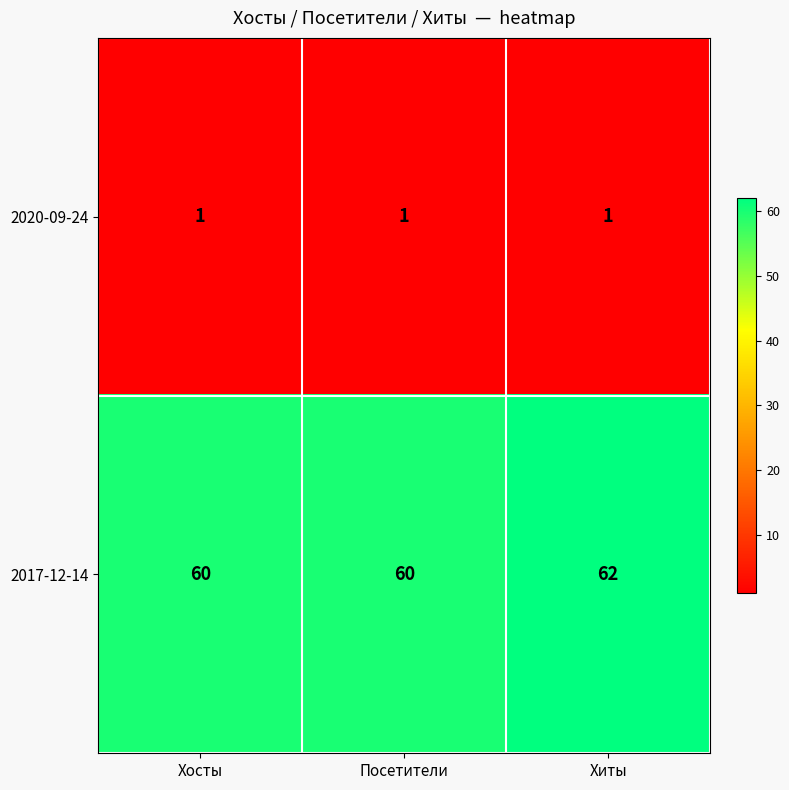

Rank the series by their average value, from lowest to highest.

2020-09-24, 2017-12-14